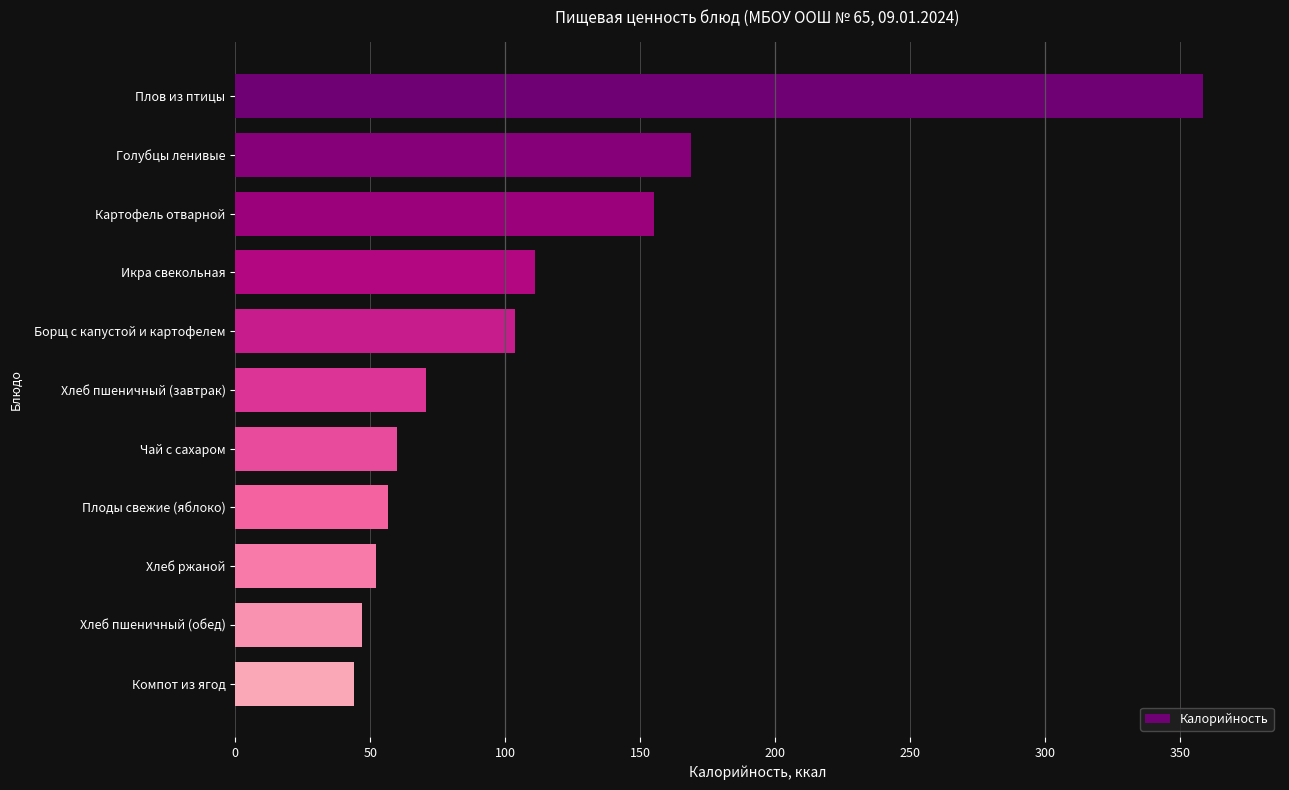

Reading top to bottom, transcribe all the data shown in this chart.

358.4	169.0	155.0	111.2	103.8	70.5	60.0	56.4	52.0	47.0	44.0